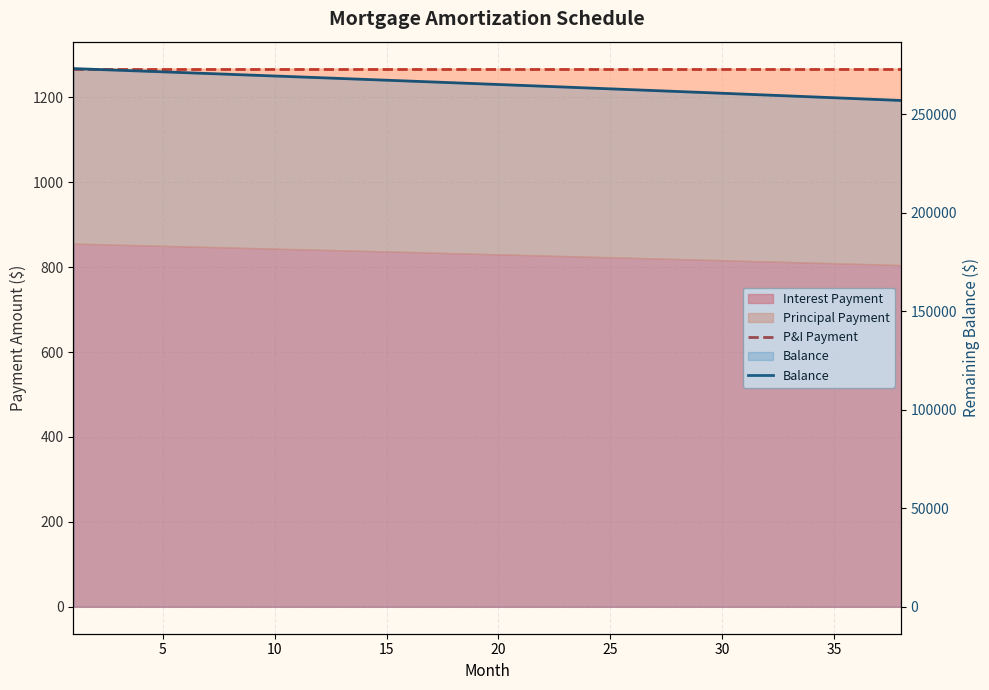

At which label is Balance closest to 265191?

20